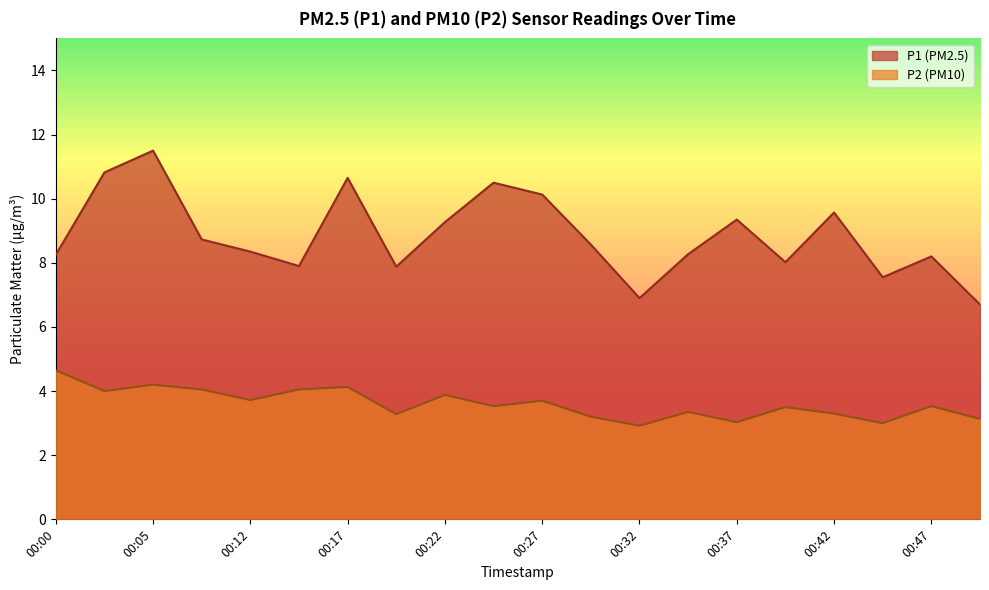

True or false: P1 and P2 intersect in this chart.

False